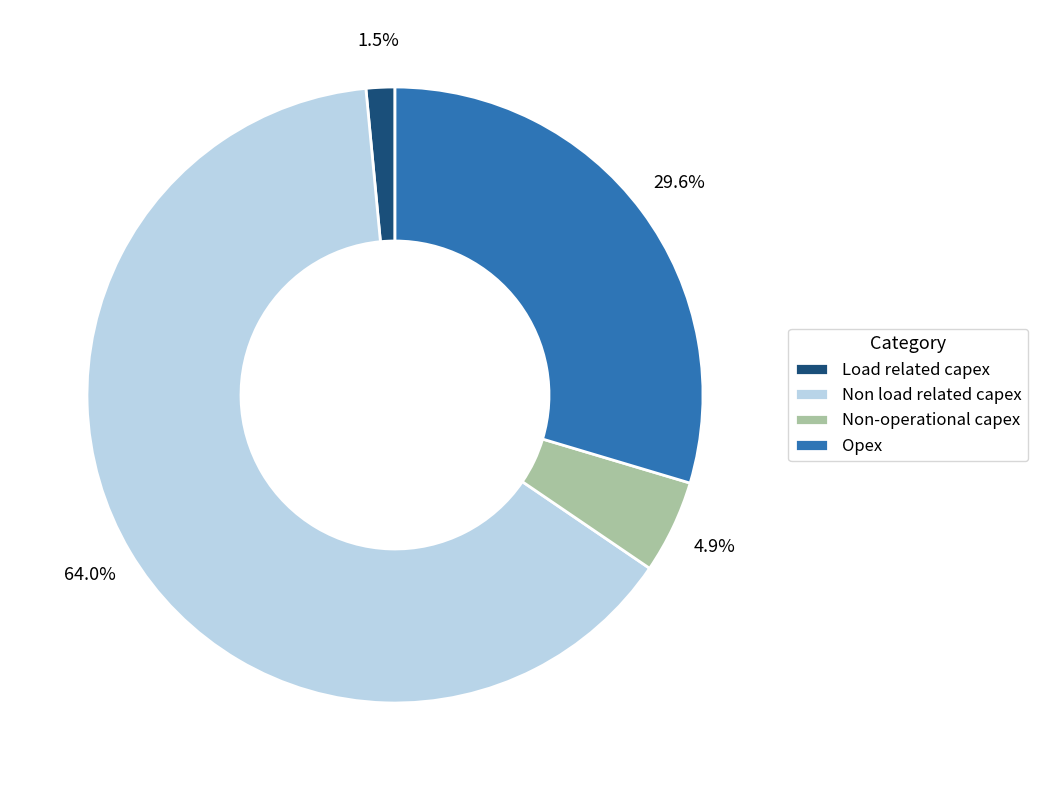

To the nearest percent, what percentage of the pie is Opex?

30%